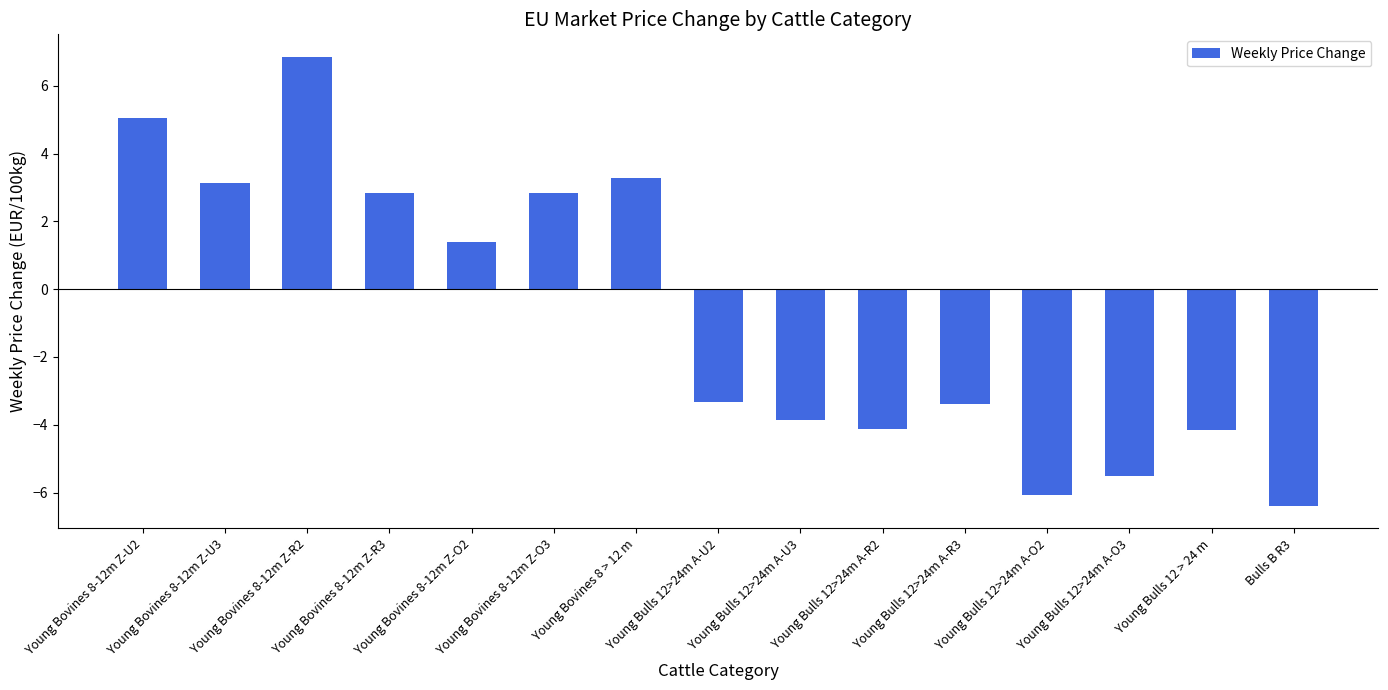

How many values exceed -3?

7